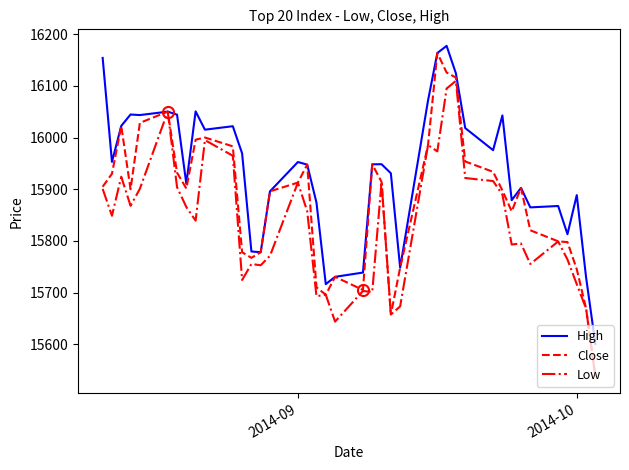

Which series has the largest total across all categories?

High